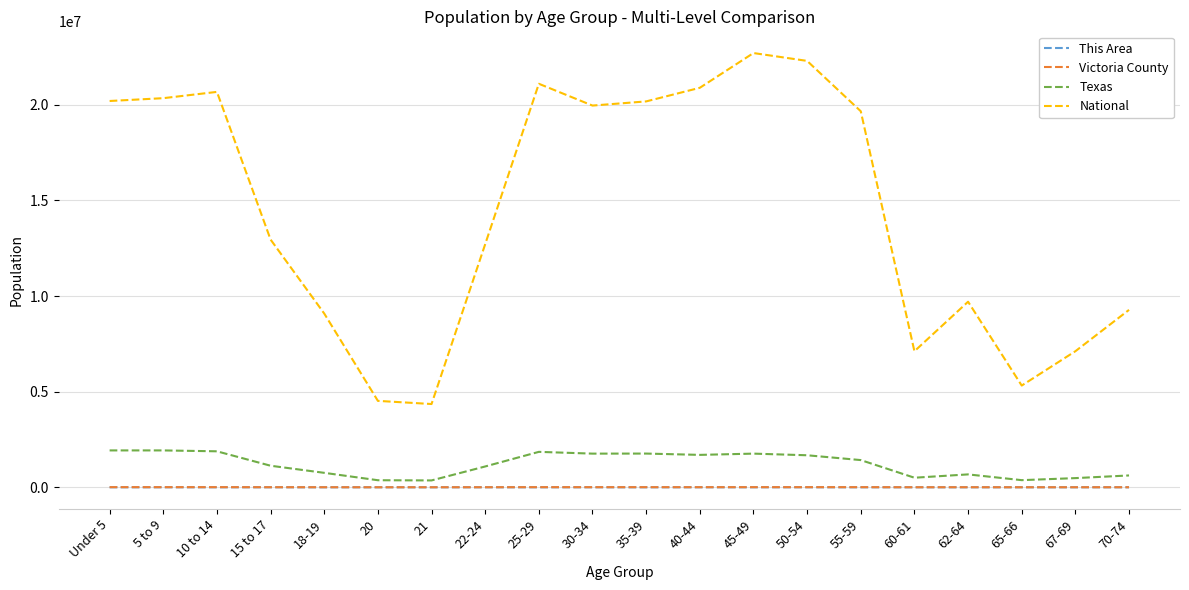

What is the difference between the Victoria County values at 65-66 and 60-61?

527